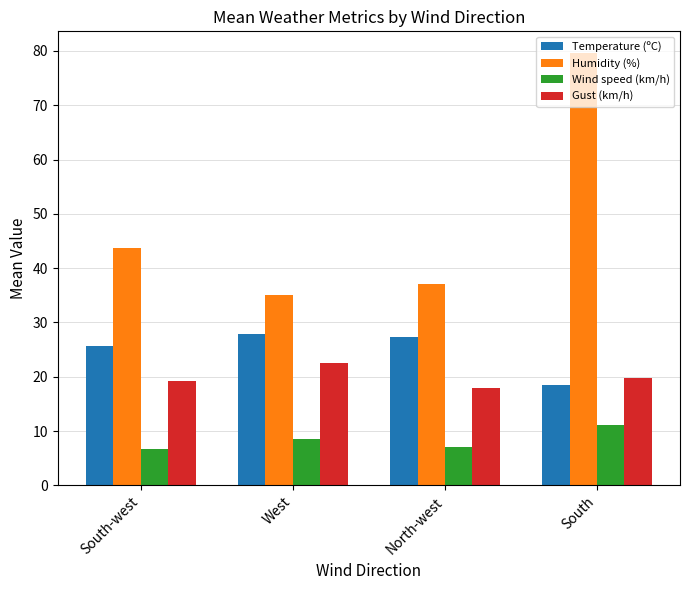

What is the label of the 2nd bar from the right?

North-west